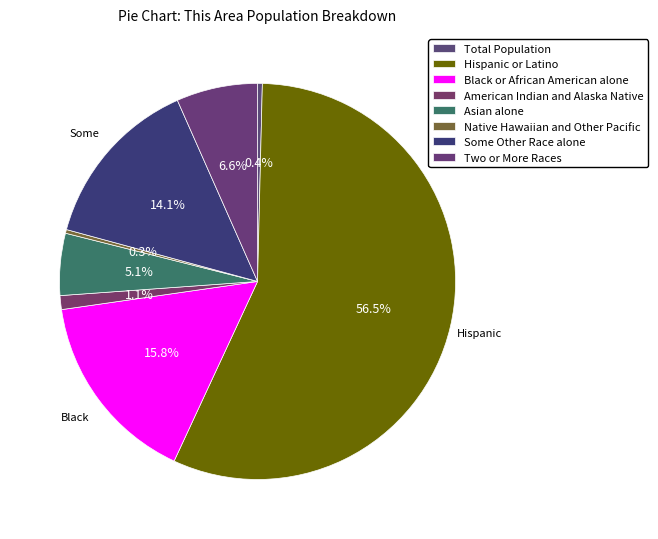

How many segments does this pie chart have?

8